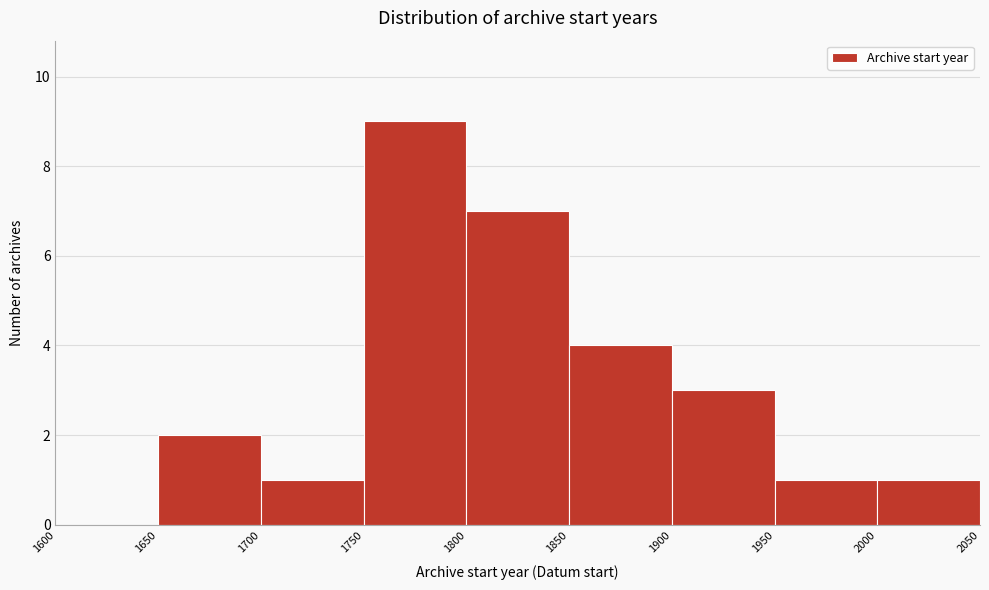

Reading left to right, list every bar in this chart as the range it spans on the x-axis followed by its height. The values are not printed on the chart, so give them approximately, as read against the axis.

1600 to 1650: 0
1650 to 1700: 2
1700 to 1750: 1
1750 to 1800: 9
1800 to 1850: 7
1850 to 1900: 4
1900 to 1950: 3
1950 to 2000: 1
2000 to 2050: 1